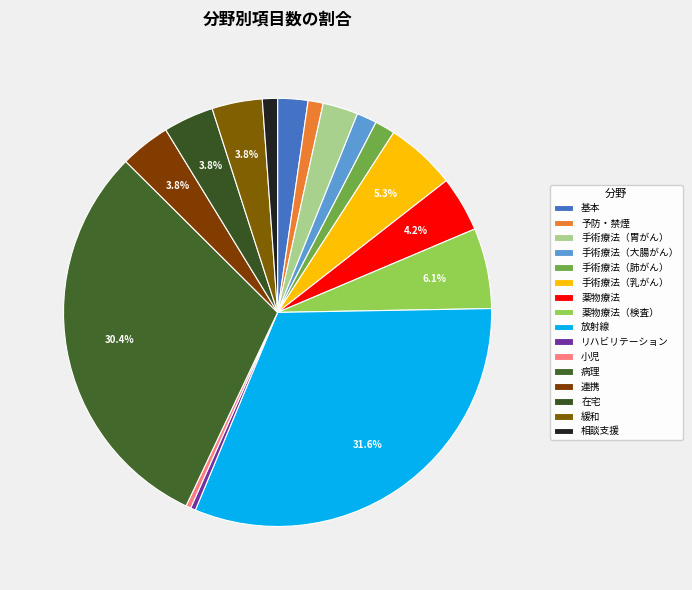

True or false: 小児 accounts for 1% of the total.

False